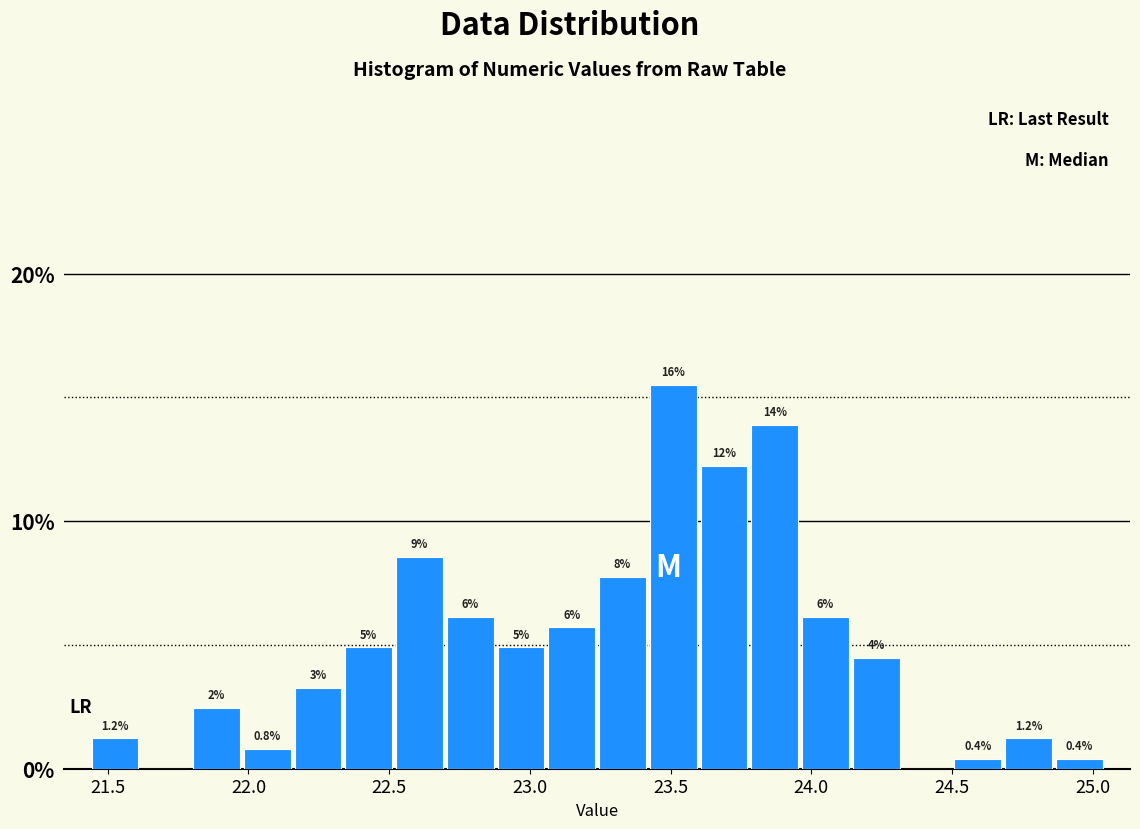

Read against the x-axis, roughly where is the centre of the tallest bar?

23.50